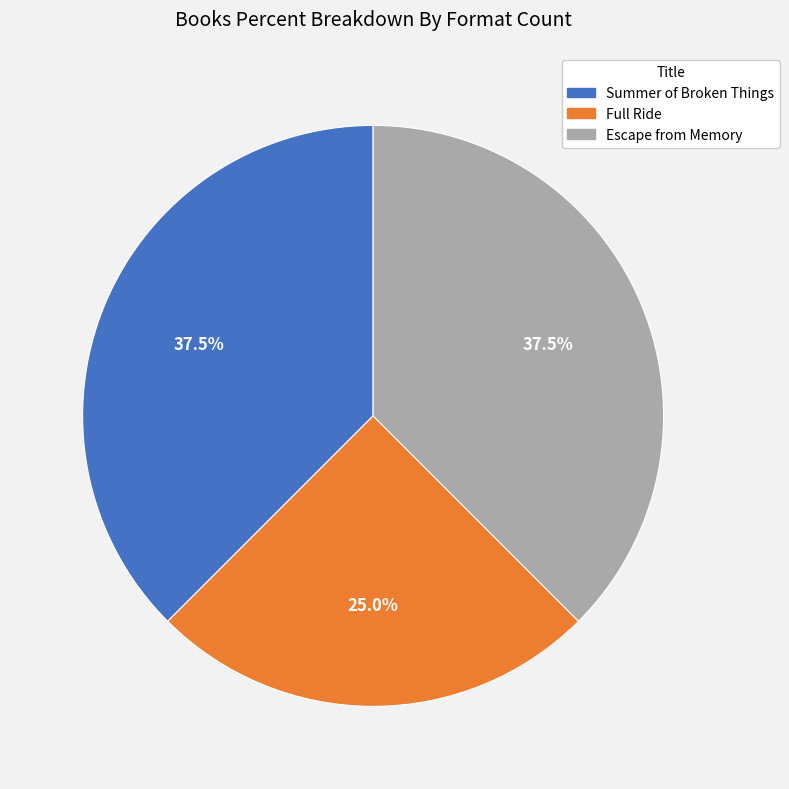

Does Summer of Broken Things represent more than half of the total?

No